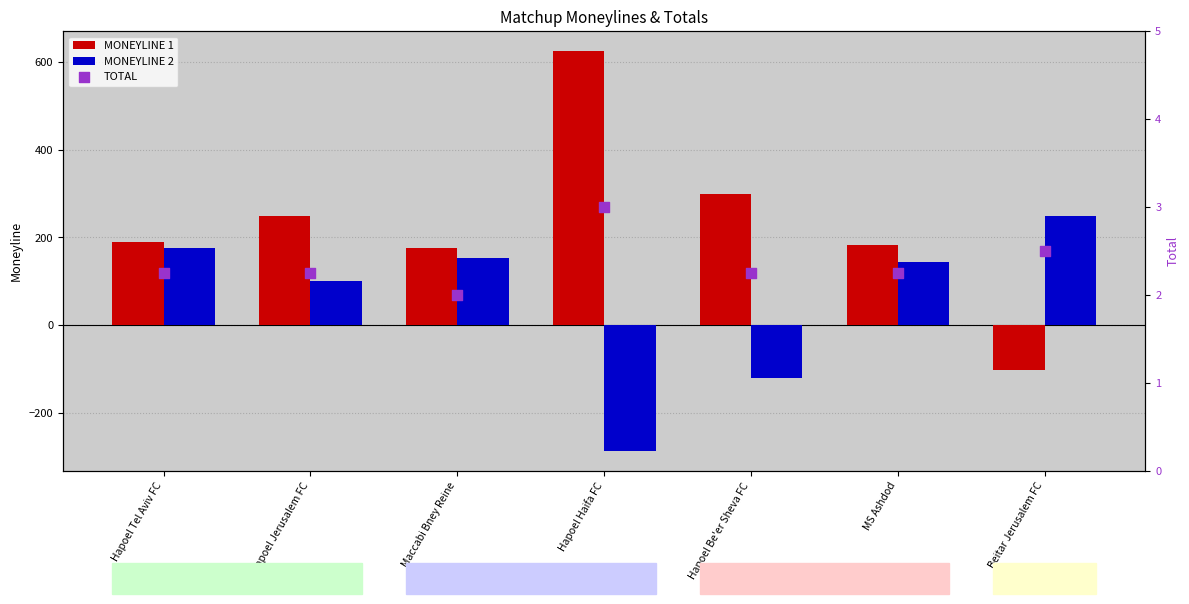

Which series reaches the minimum Y coordinate?

MONEYLINE 2